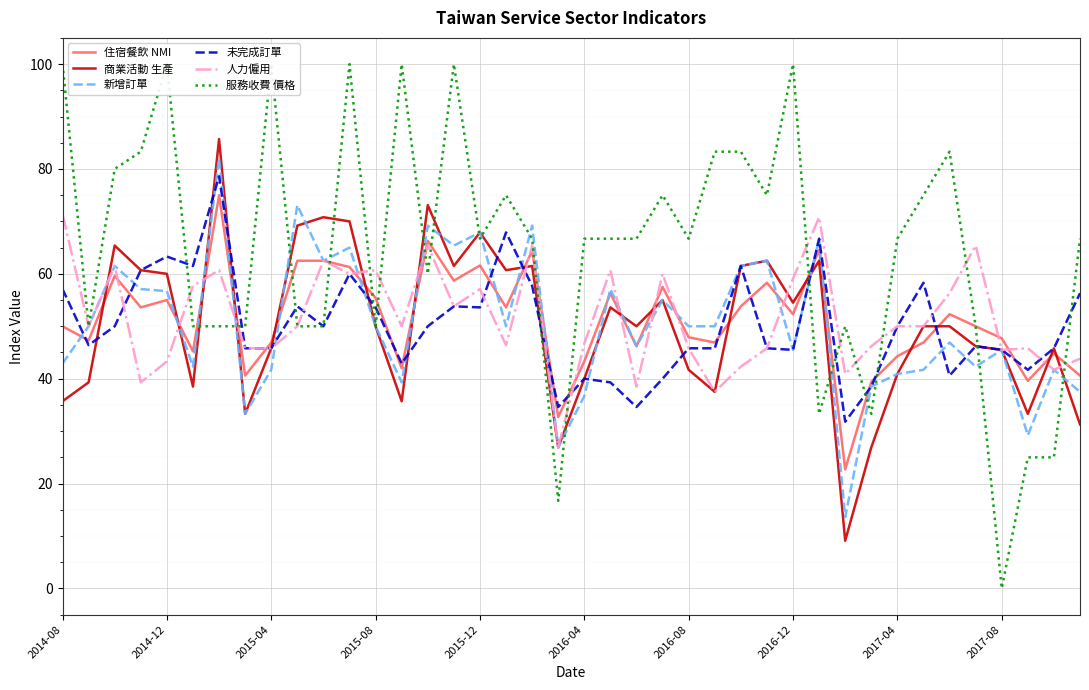

What is the total value across all series at 26?

363.9